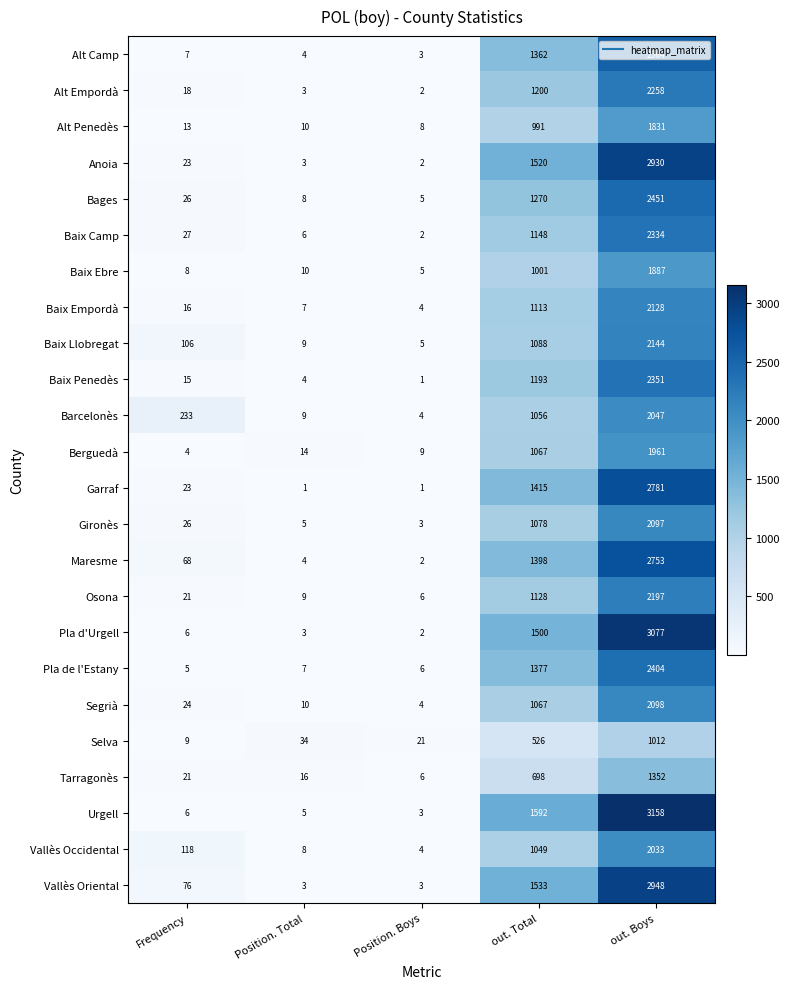

What is the total value across all series at out. Boys?

54796